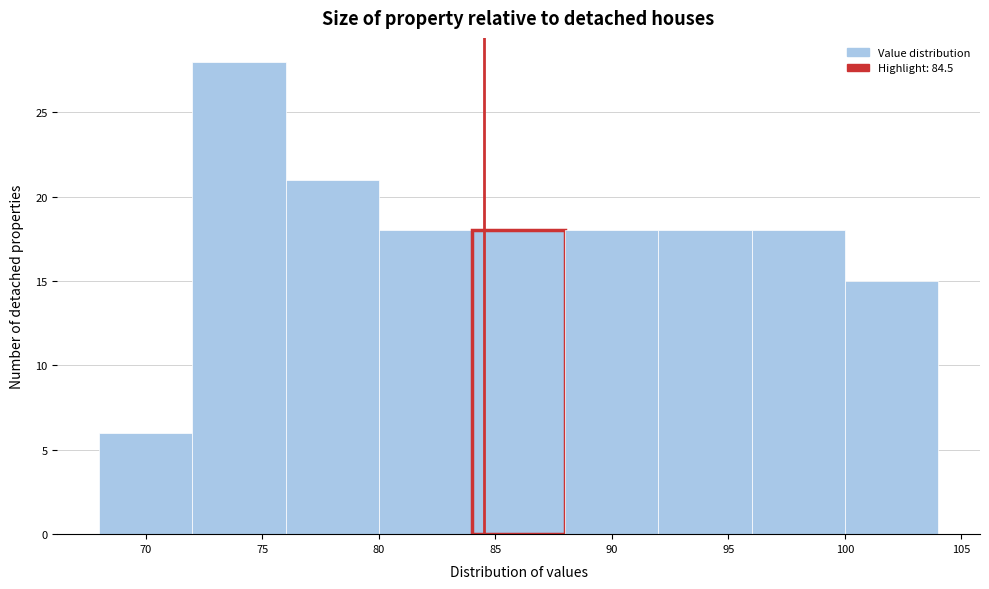

Which range on the x-axis has the tallest bar?

72 to 76